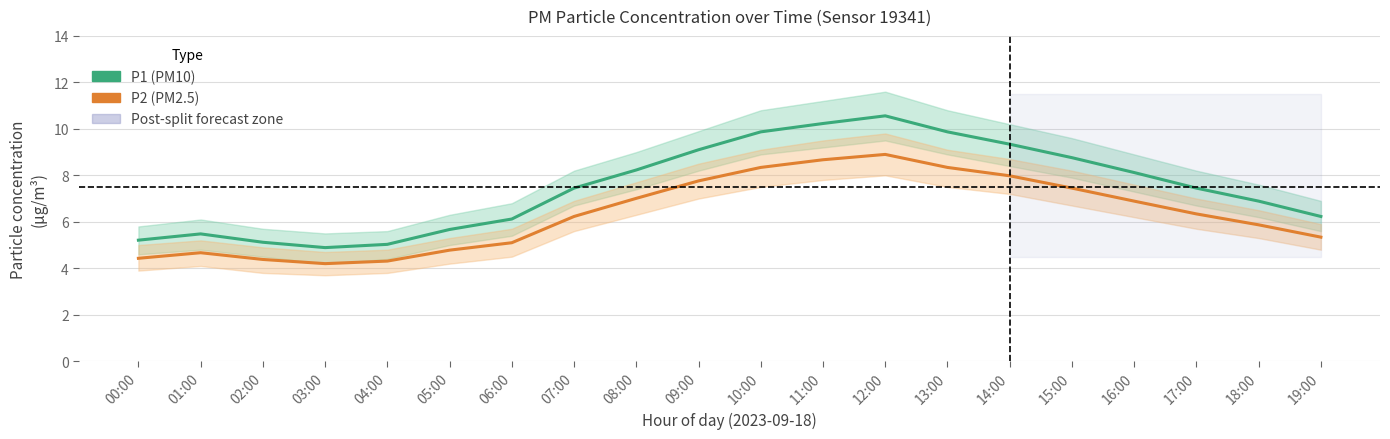

What position from the right is 09:00?

11